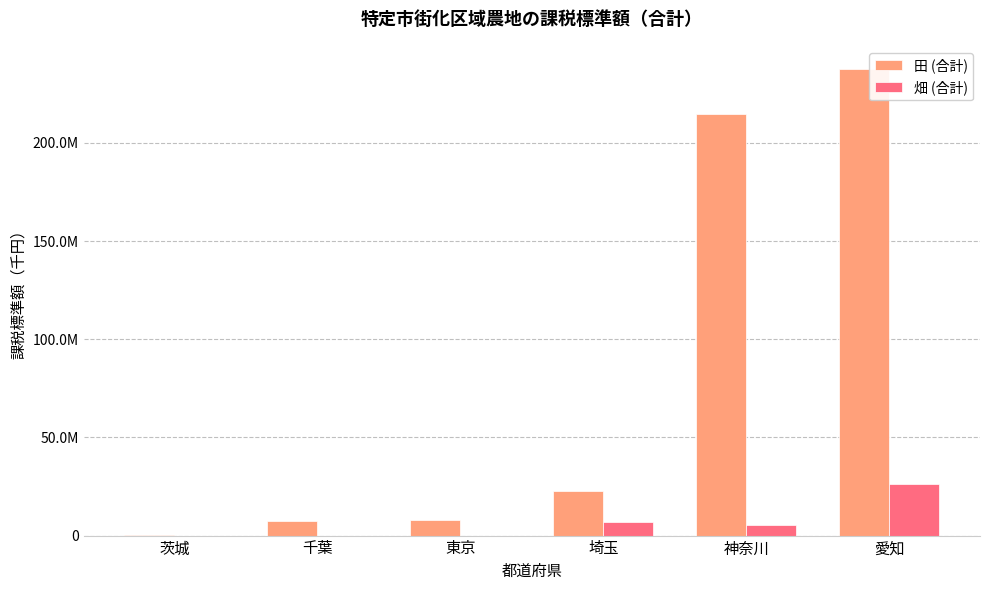

What position from the left is 茨城?

1